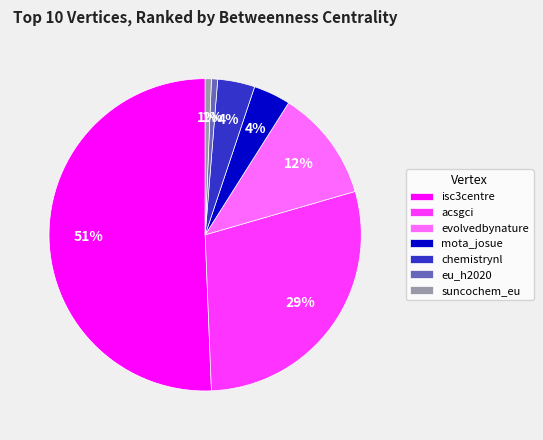

Do chemistrynl and acsgci together represent more than half of the pie?

No